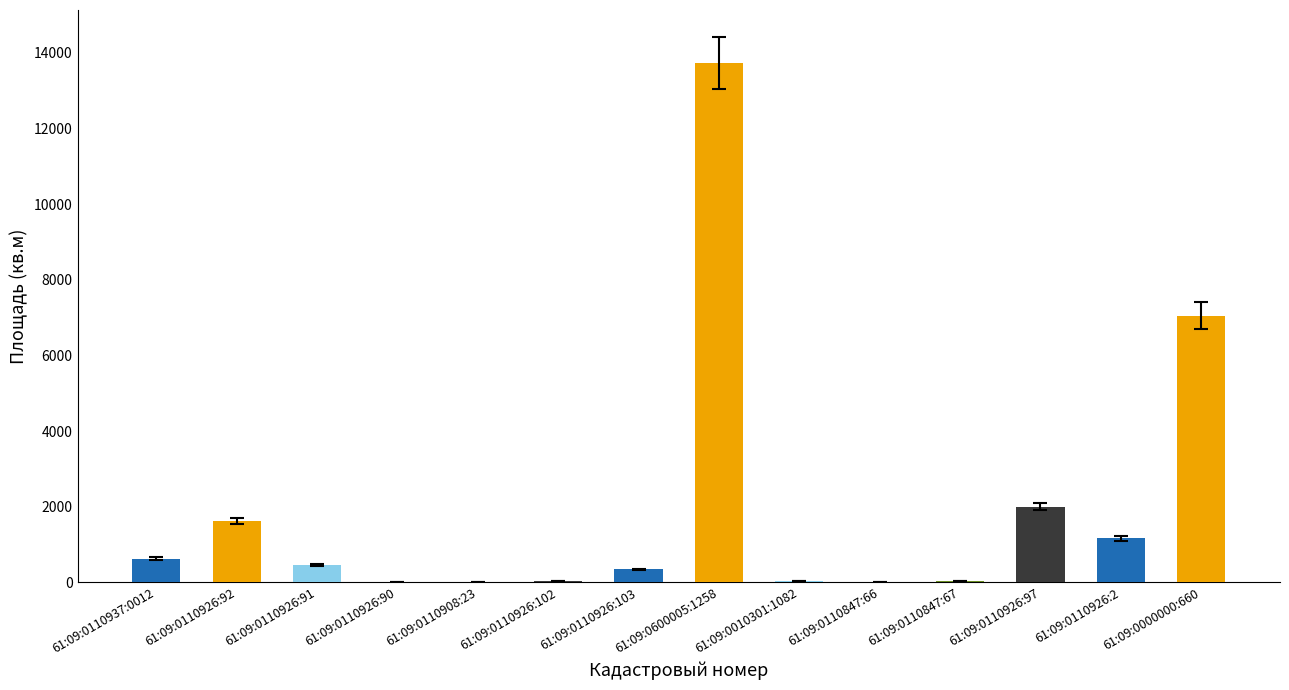

Which has a higher value, 61:09:0110937:0012 or 61:09:0600005:1258?

61:09:0600005:1258